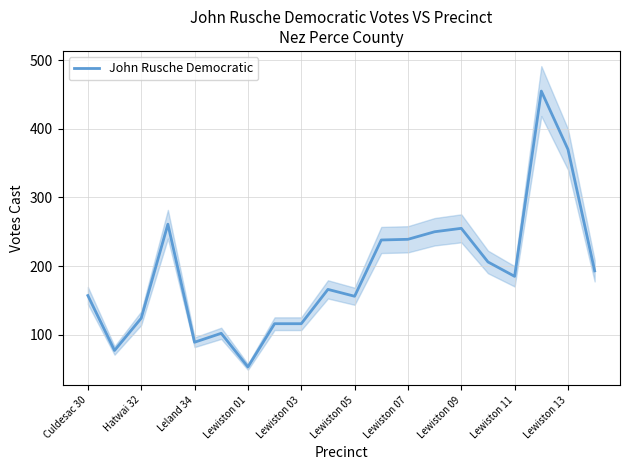

Is it true that John Rusche Democratic equals 185 at Lewiston 11?

True